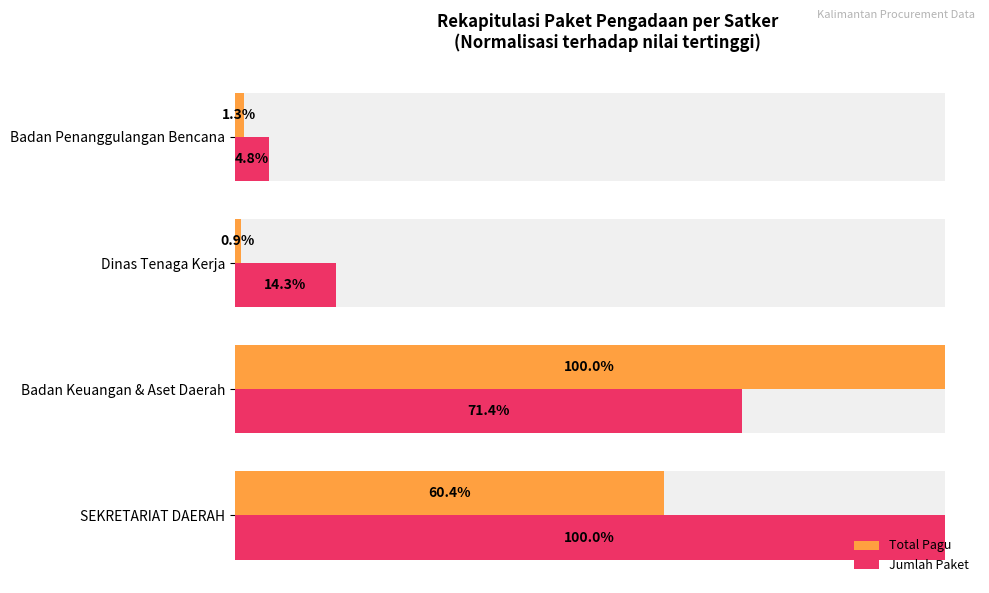

Which series has the largest range (max minus min)?

Total Pagu